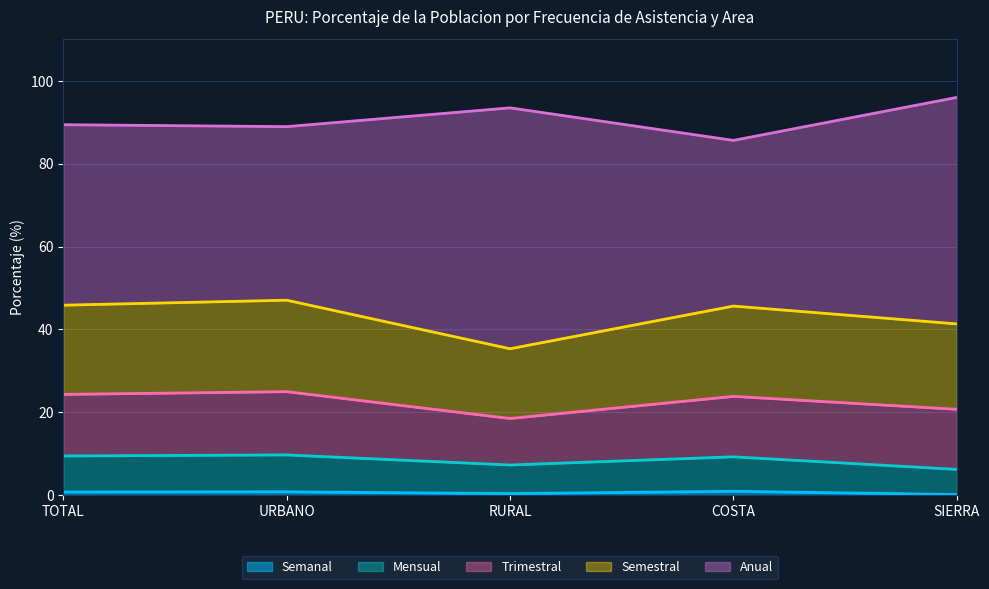

True or false: Trimestral has more than 1 interior local peaks.

True